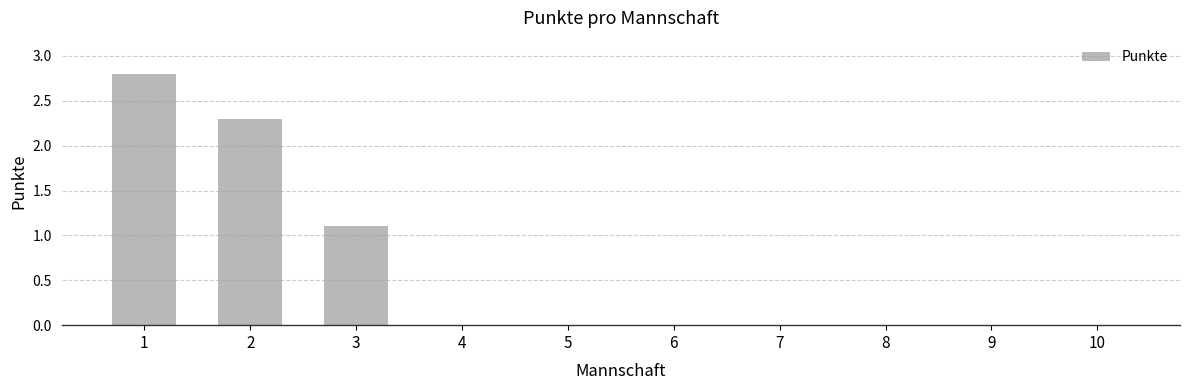

Which has a higher value, 3 or 9?

3